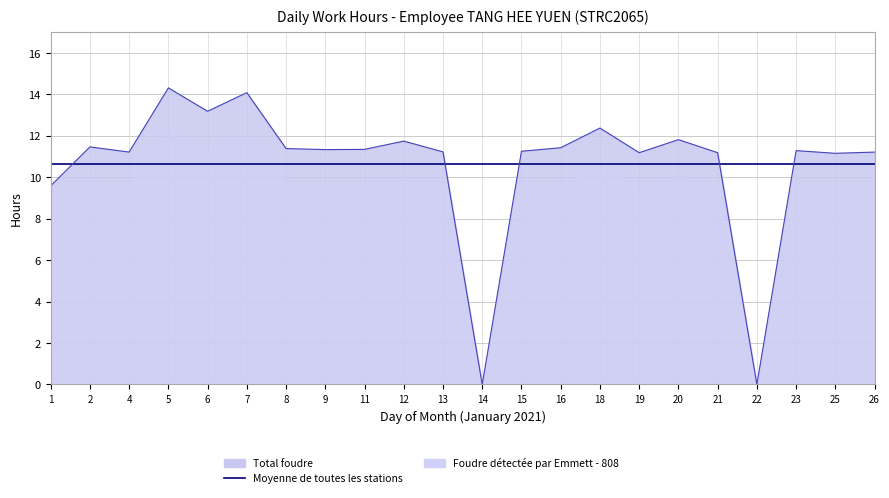

At which category does the data reach its first local valley?

4